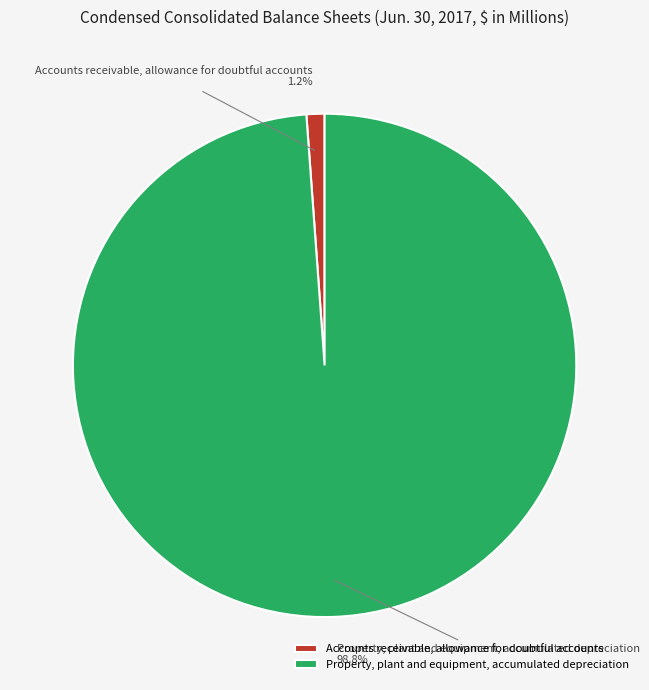

The Property, plant and equipment, accumulated depreciation slice represents 99% of the pie. True or false?

True